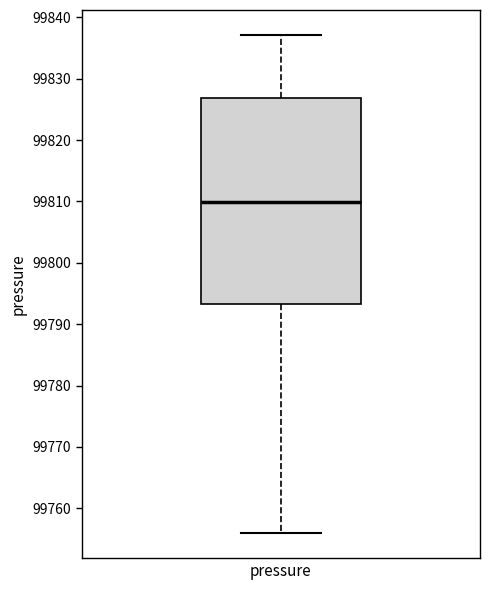

Where is the upper edge of the box for pressure on the y-axis? The values are not printed on the chart, so give them approximately, as read against the axis.

99827